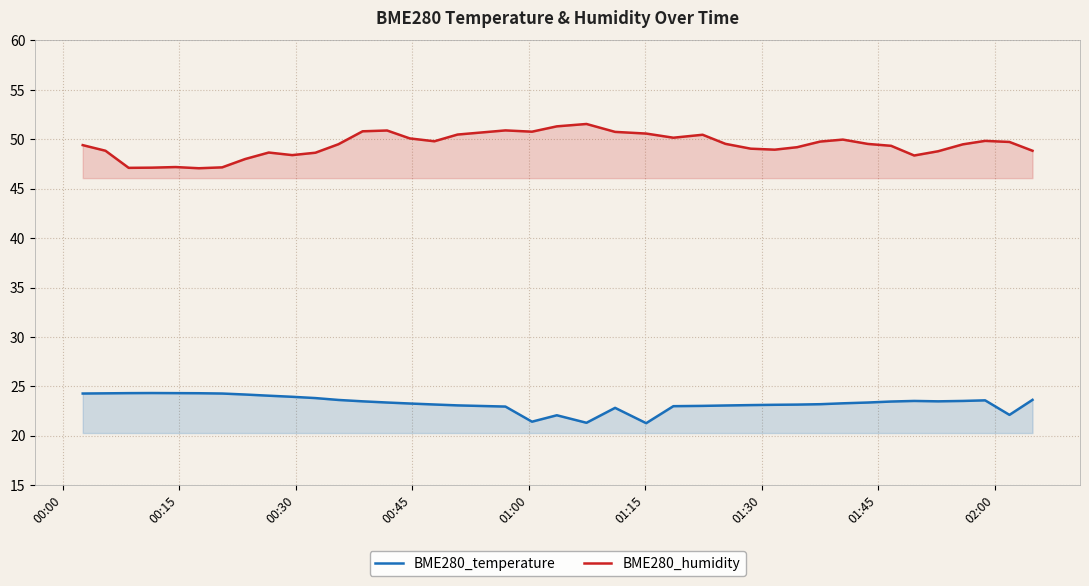

Which series has the largest total across all categories?

BME280_humidity